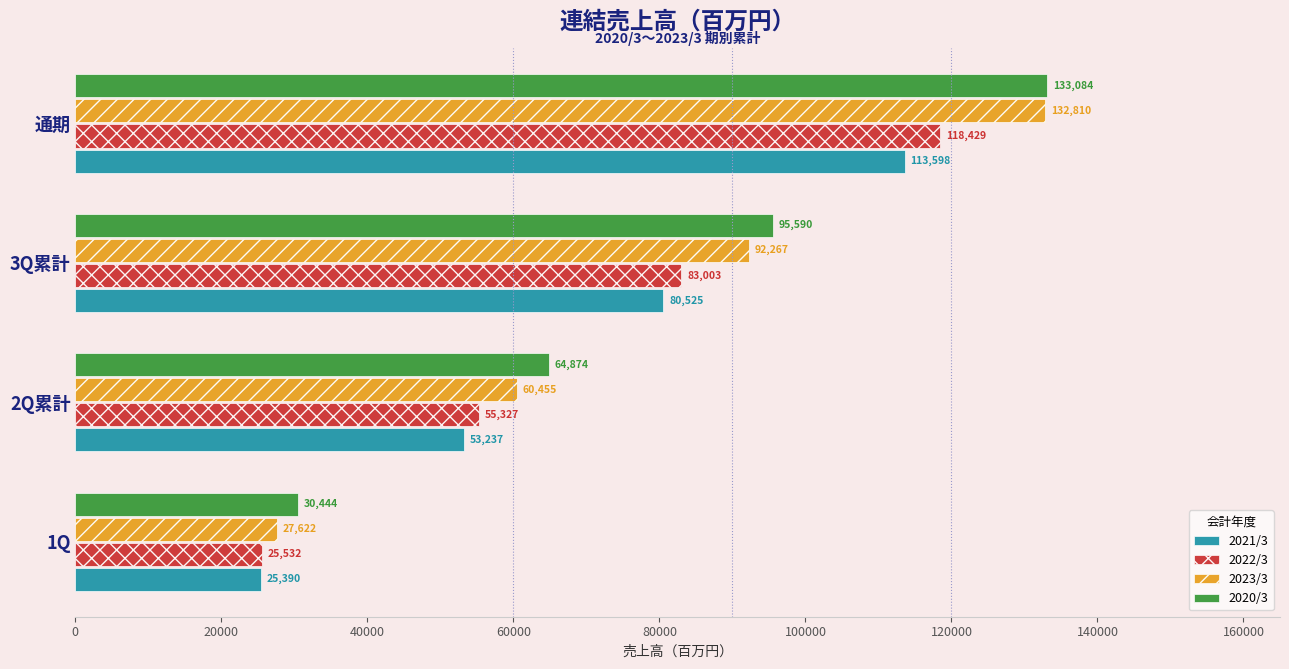

At 3Q累計, list the series in order from smallest to largest.

2021/3, 2022/3, 2023/3, 2020/3